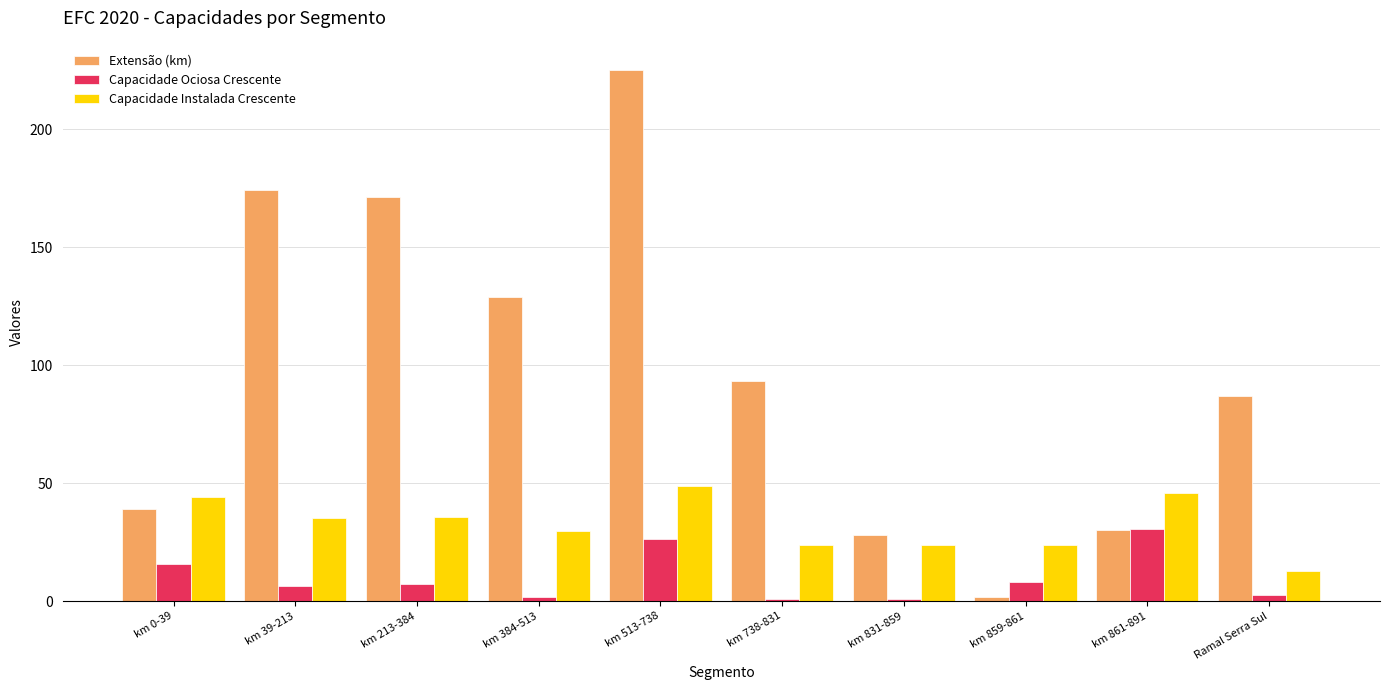

At which category is the sum across all series the highest?

km 513-738